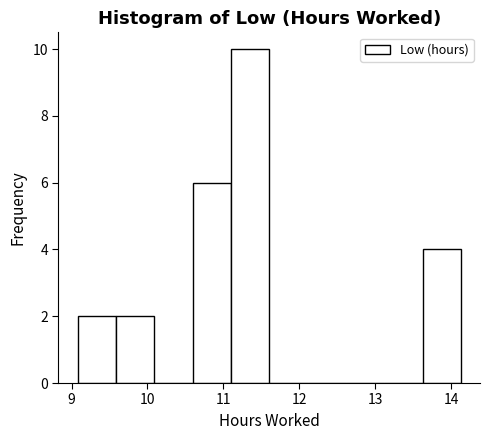

Reading left to right, transcribe this chart: for each bar, give the range it covers on the x-axis and its height. Neither the bar edges nor the heights are printed on the chart, so give them approximately, as read against the axes.

9.1 to 9.6: 2
9.6 to 10.1: 2
10.1 to 10.6: 0
10.6 to 11.1: 6
11.1 to 11.6: 10
11.6 to 12.1: 0
12.1 to 12.6: 0
12.6 to 13.1: 0
13.1 to 13.6: 0
13.6 to 14.1: 4